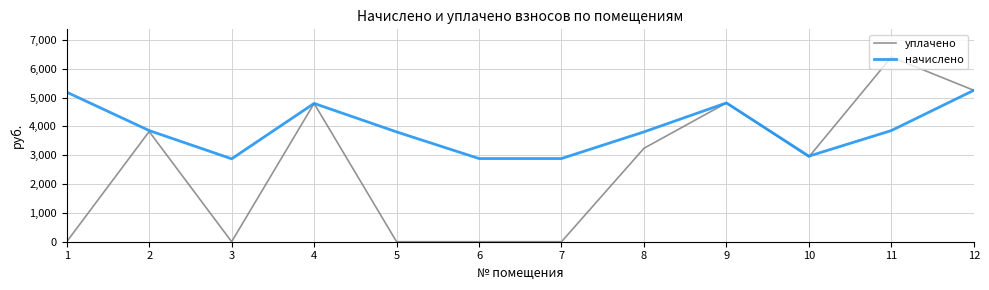

The value of уплачено at 1 is -3557.5. True or false?

False